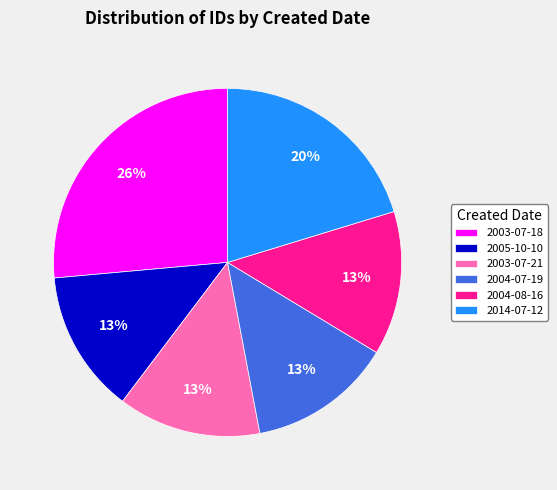

To the nearest percent, what percentage of the pie is 2004-07-19?

13%